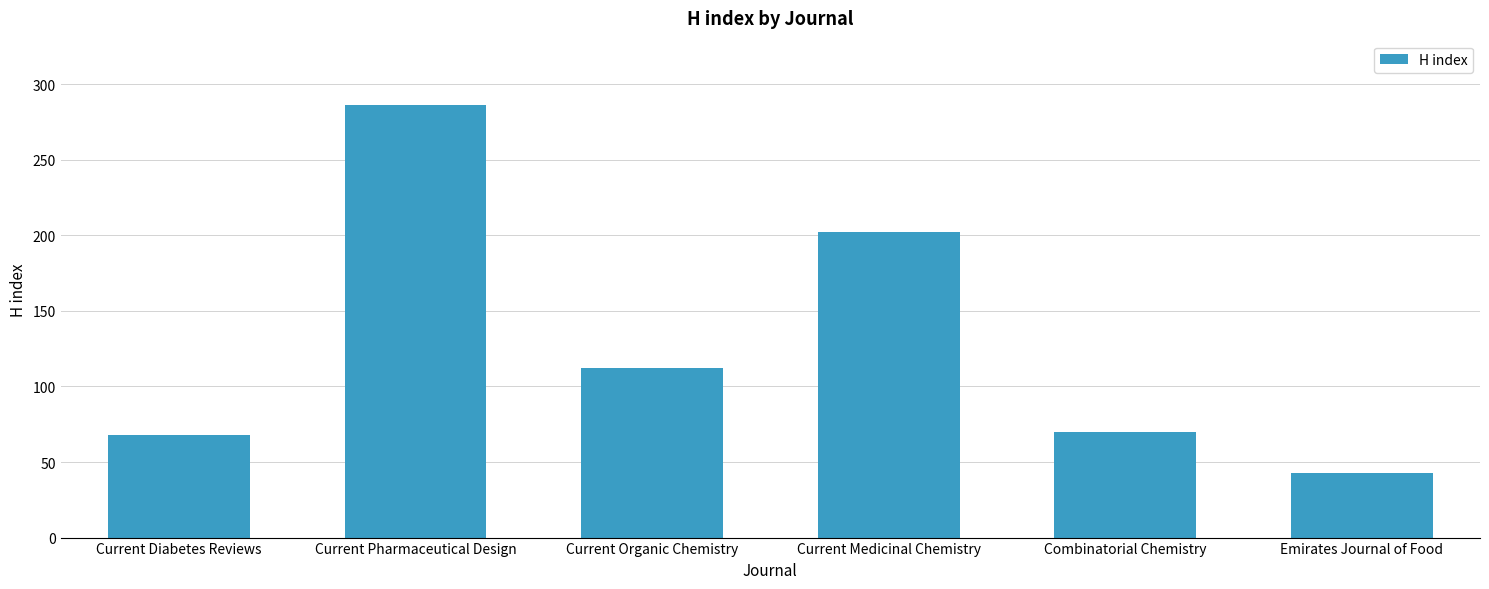

At which label does the data first exceed 112?

Current Pharmaceutical Design